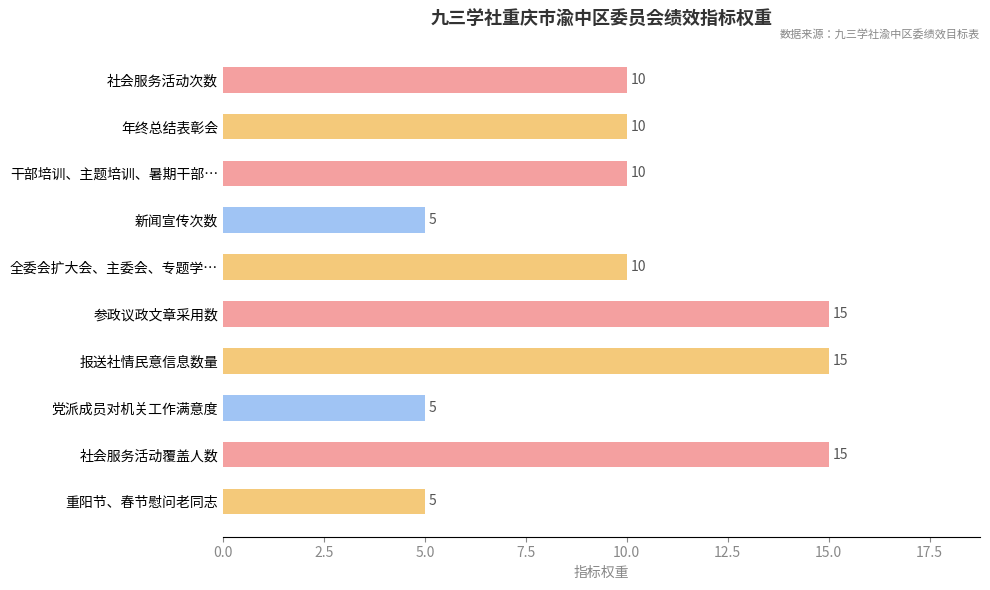

Reading top to bottom, extract all data points from this chart.

10	10	10	5	10	15	15	5	15	5